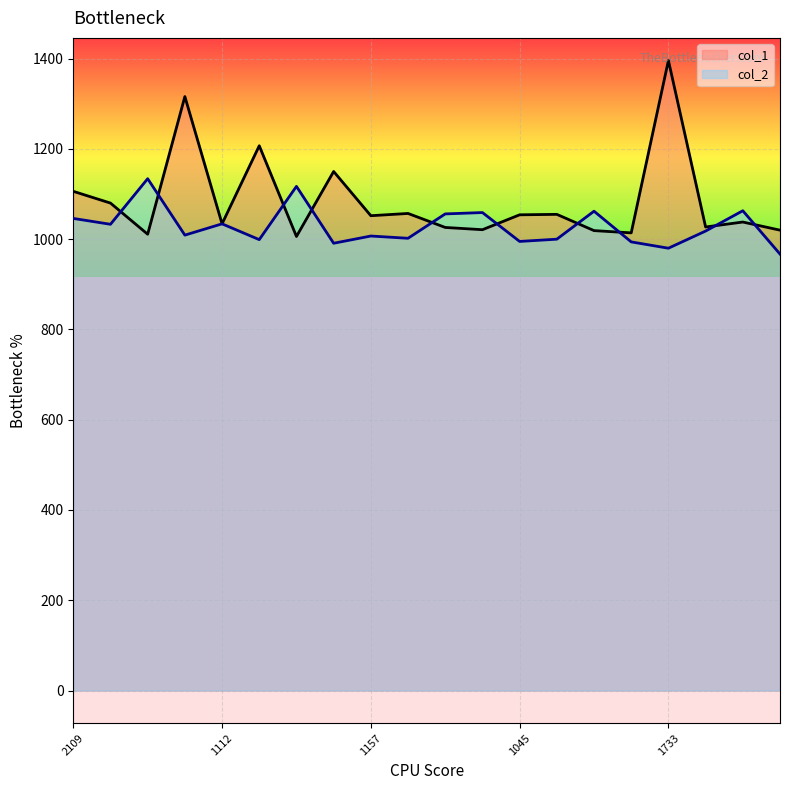

What is the approximate value of col_1 at 19?

1020